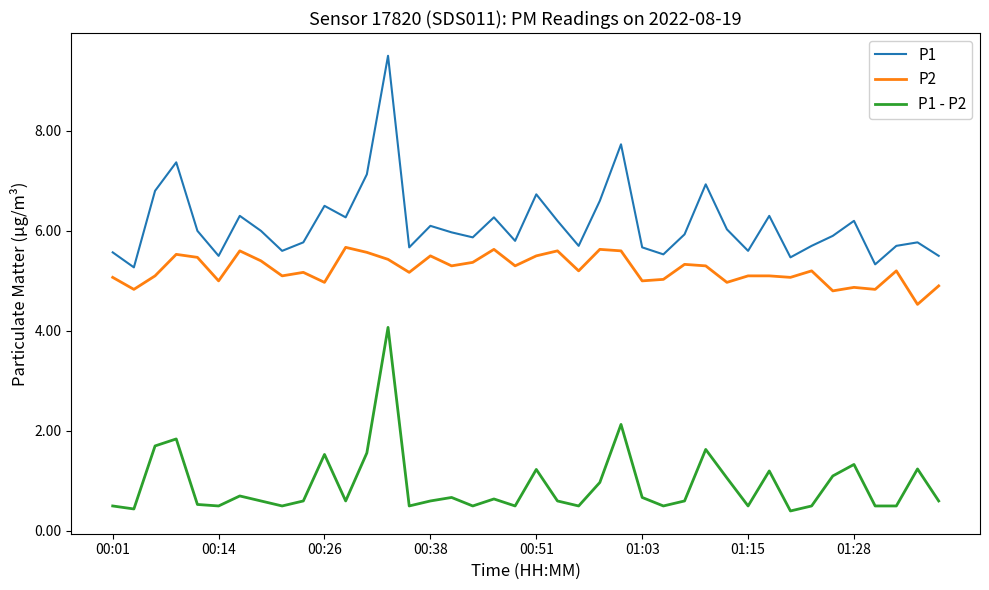

True or false: P1 - P2 and P2 intersect in this chart.

False